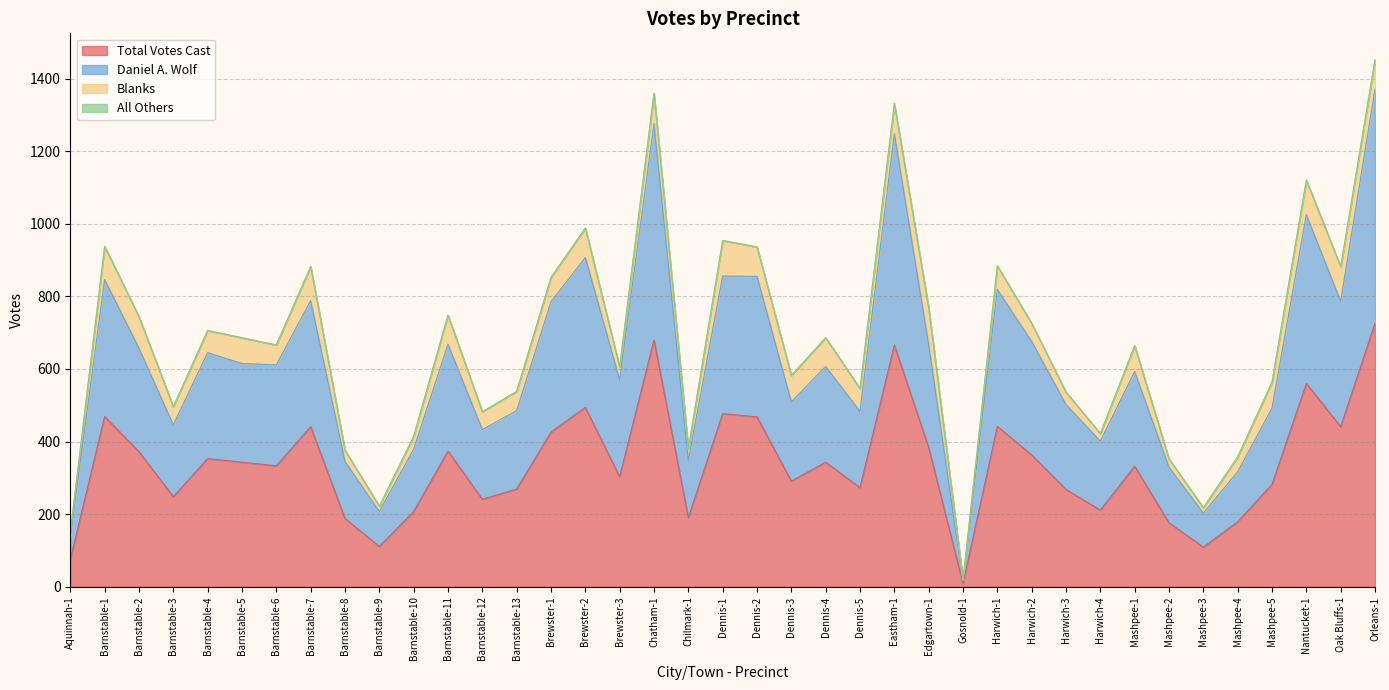

What is the label of the 24th point from the left?

Dennis-5